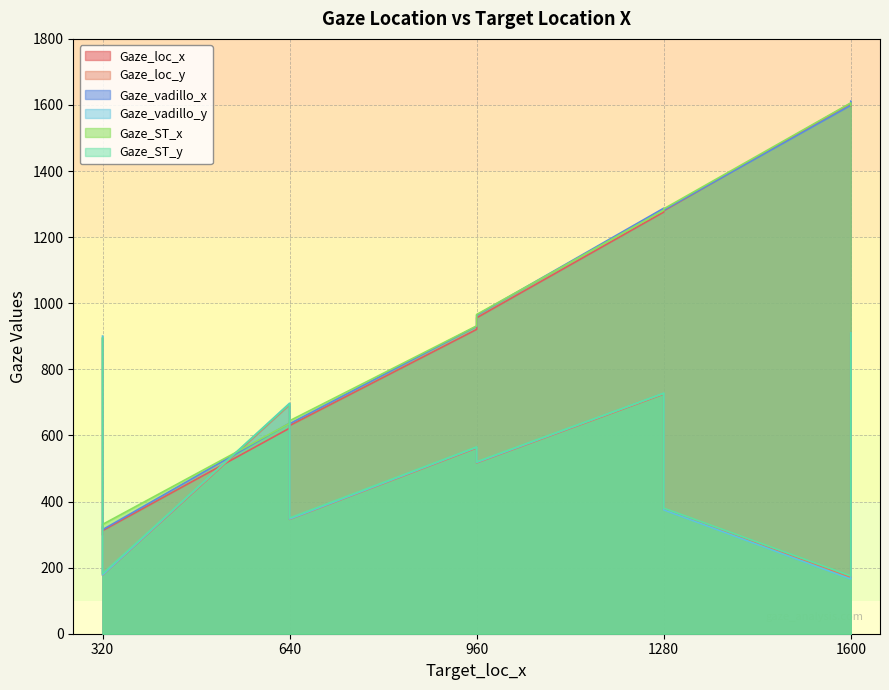

Is the value of Gaze_ST_y at 640 greater than the value of Gaze_vadillo_y at 960?

No